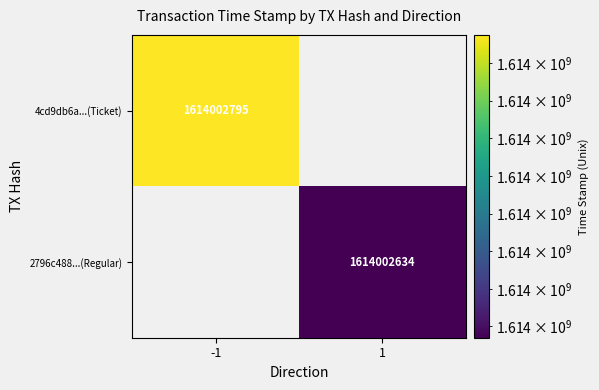

Reading right to left, transcribe all the data shown in this chart.

4cd9db6a...(Ticket): 1614002795	-1
2796c488...(Regular): 1614002634	1